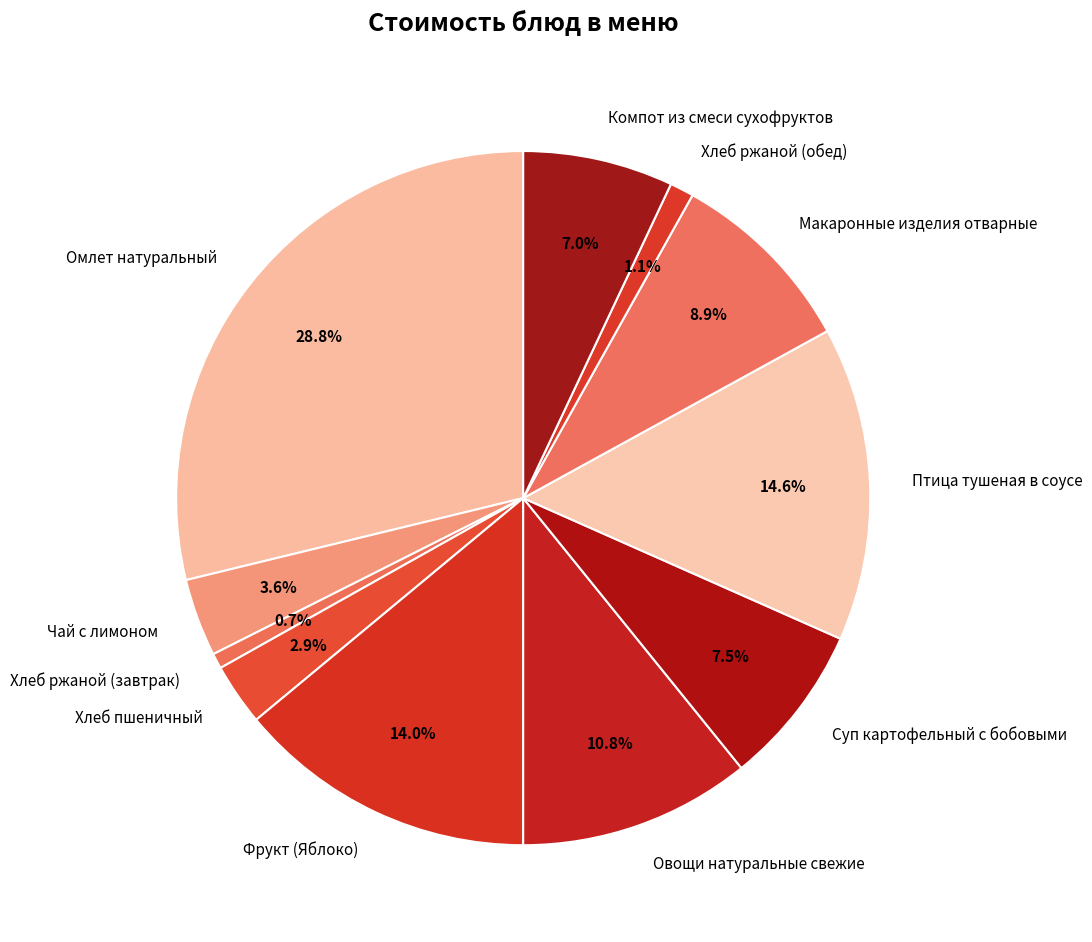

How much of the chart is everything except Чай с лимоном?

96.4%